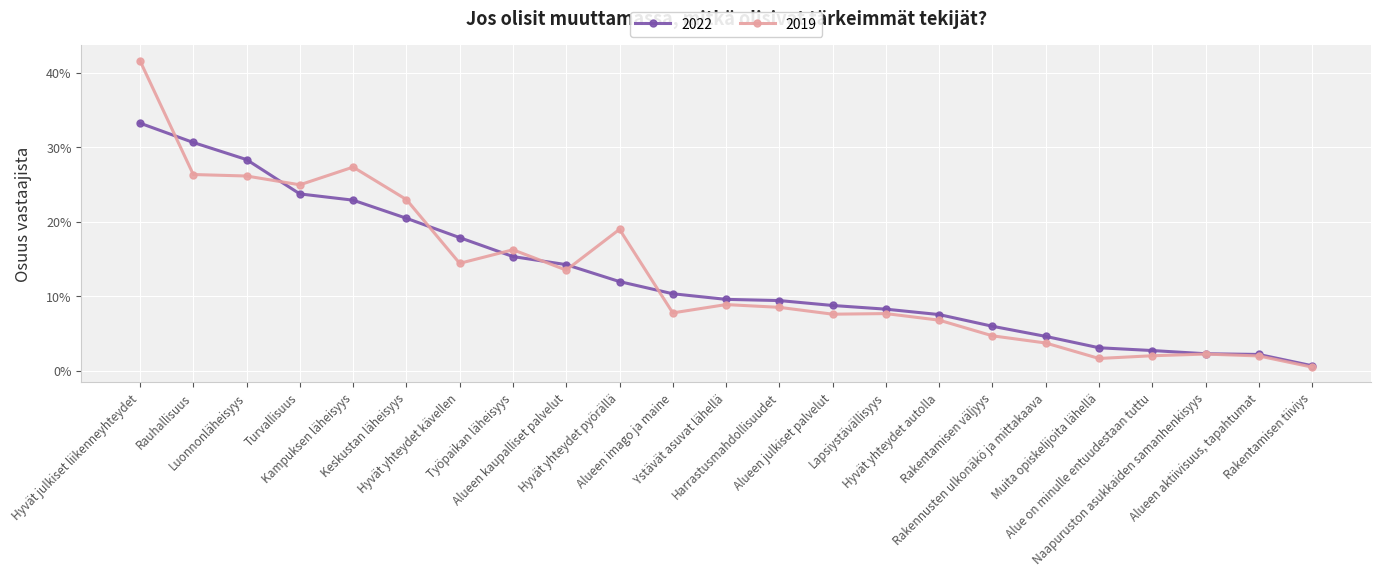

What is the label of the 13th point from the left?

Harrastusmahdollisuudet